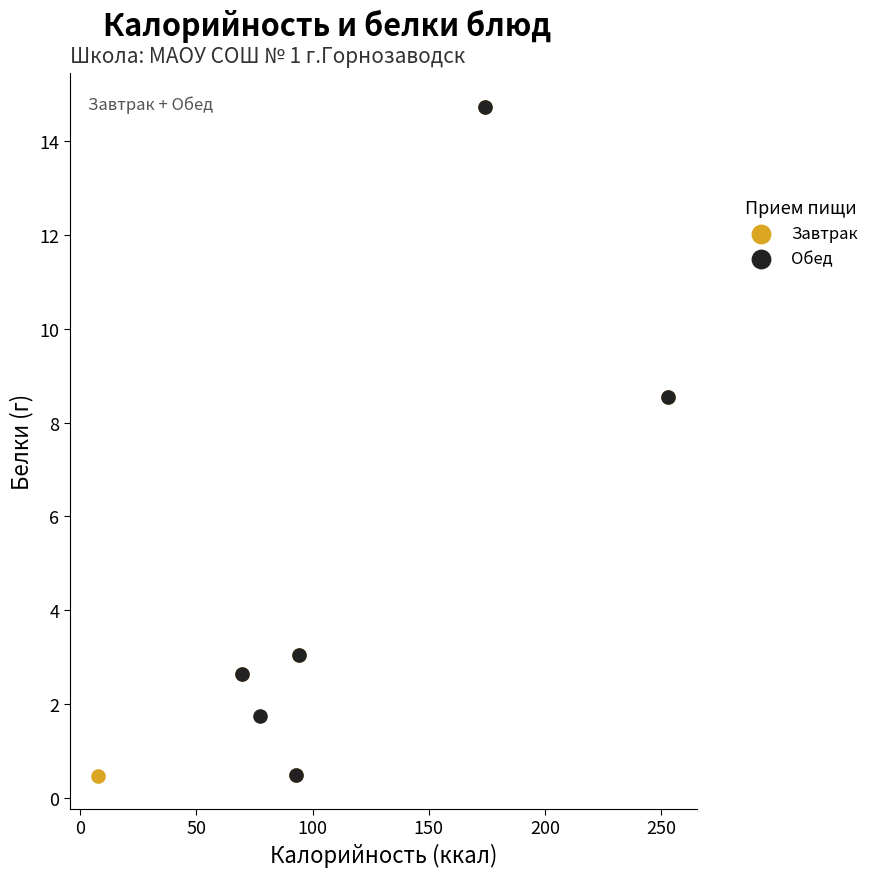

Which series has the widest spread of Y values?

Завтрак